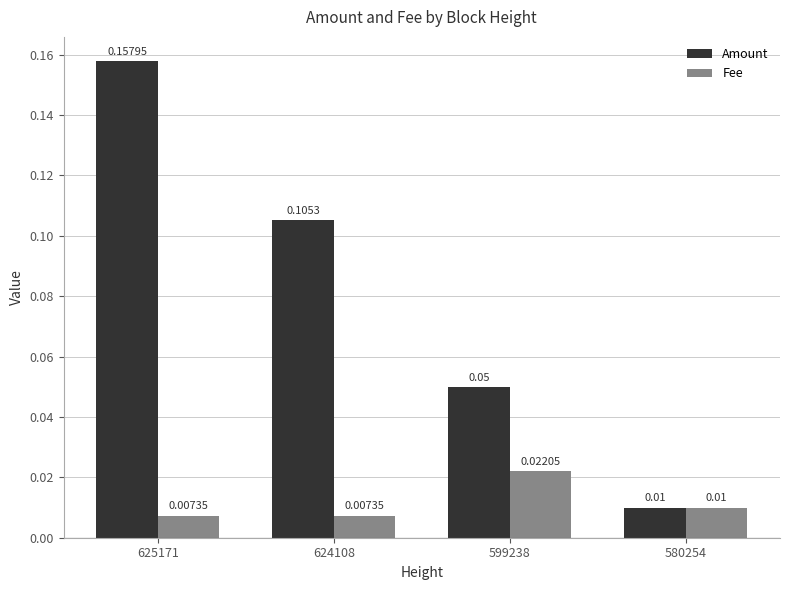

At how many categories does at least one series exceed 0?

4